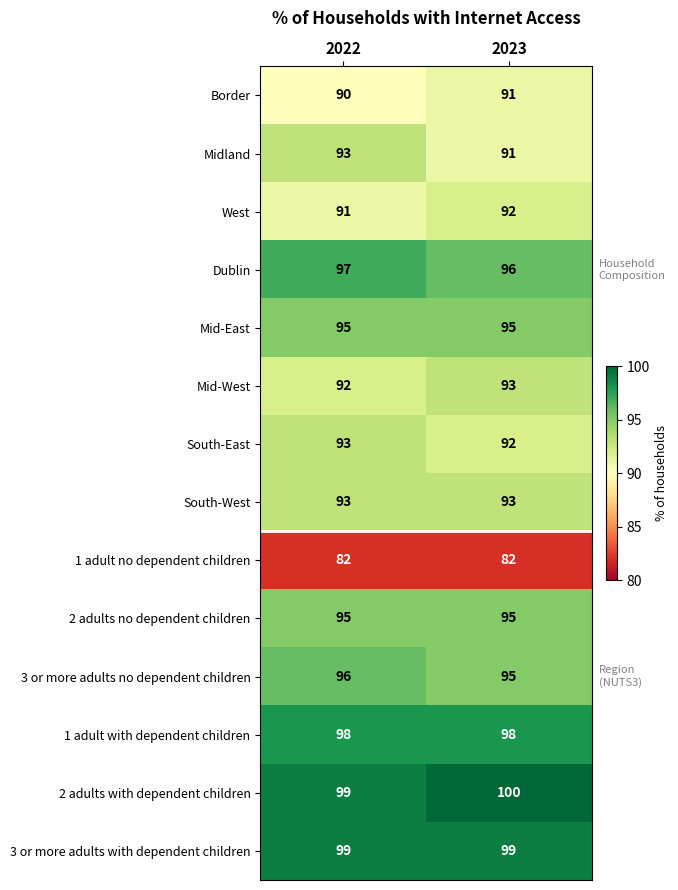

Which series has the widest spread of values?

Midland